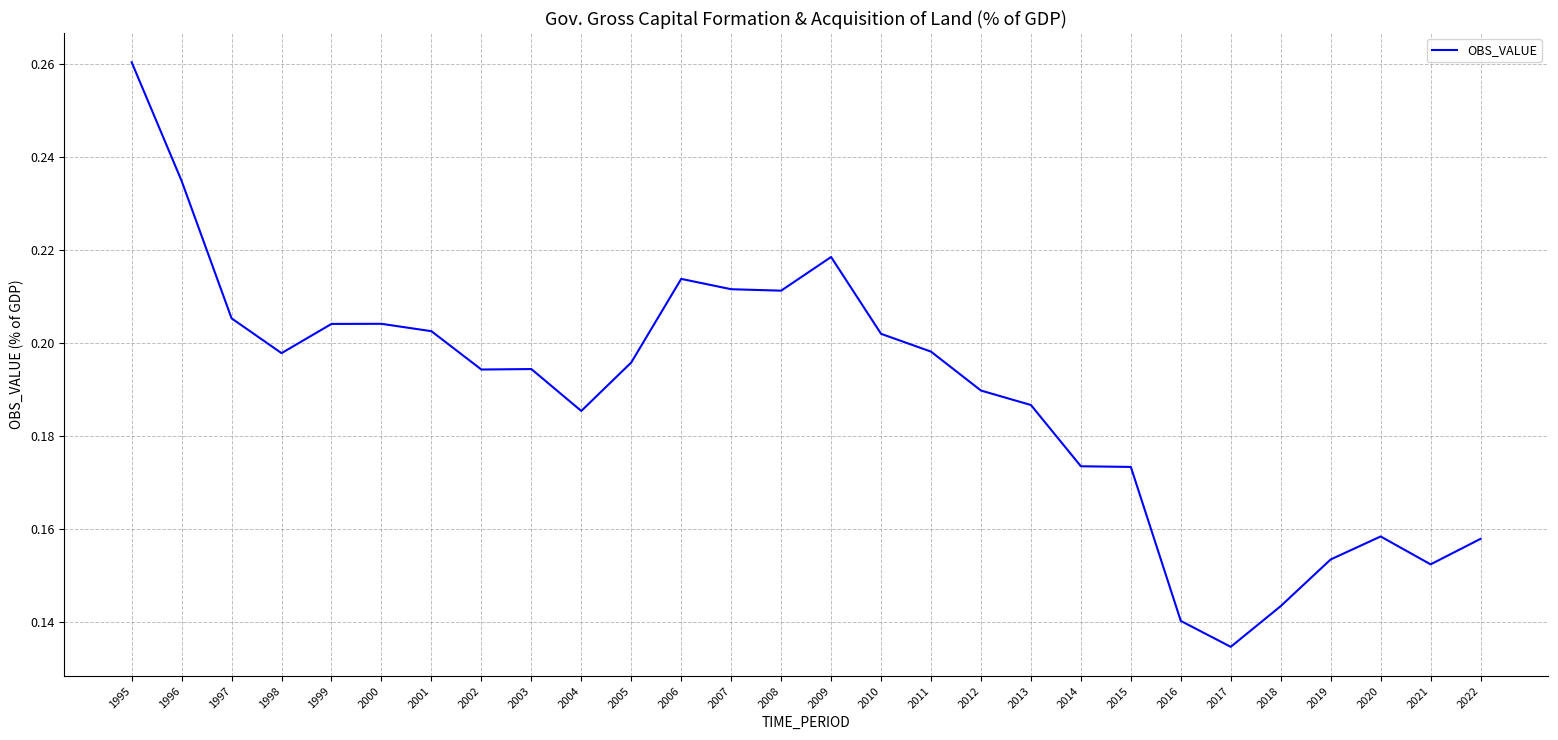

Is it true that the value at 2014 is 0.3?

False